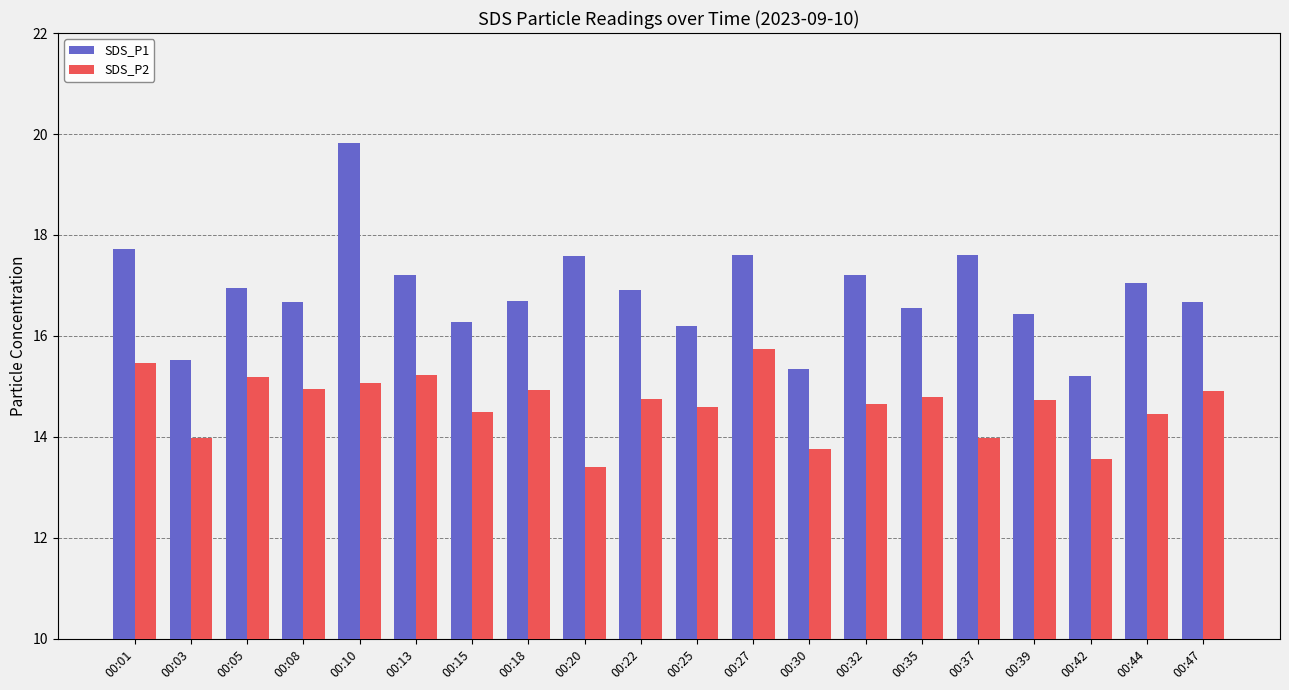

What is the difference between the SDS_P1 values at 00:13 and 00:15?

0.9